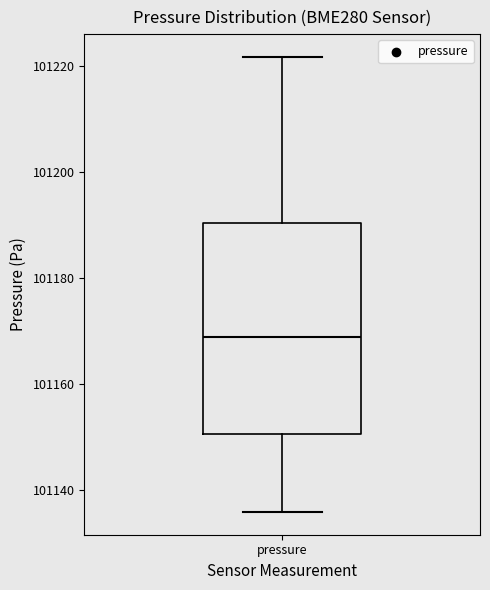

Read this box plot against the y-axis: the position of the median line, the range covered by the box, and the ends of both whiskers. The values are not printed on the chart, so give them approximately, as read against the axis.

median 101168, box 101150 to 101190, whiskers 101136 to 101222